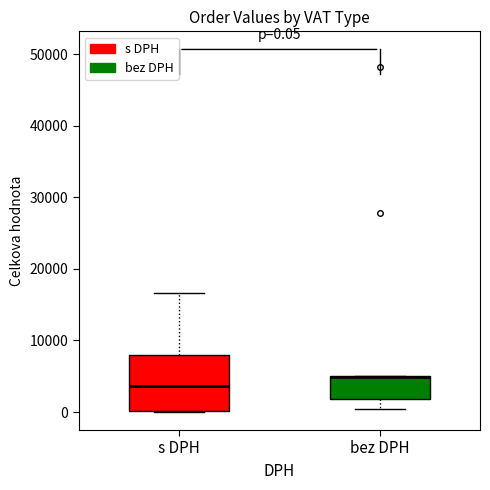

Which box is the tallest, from its lower edge to its upper edge?

s DPH